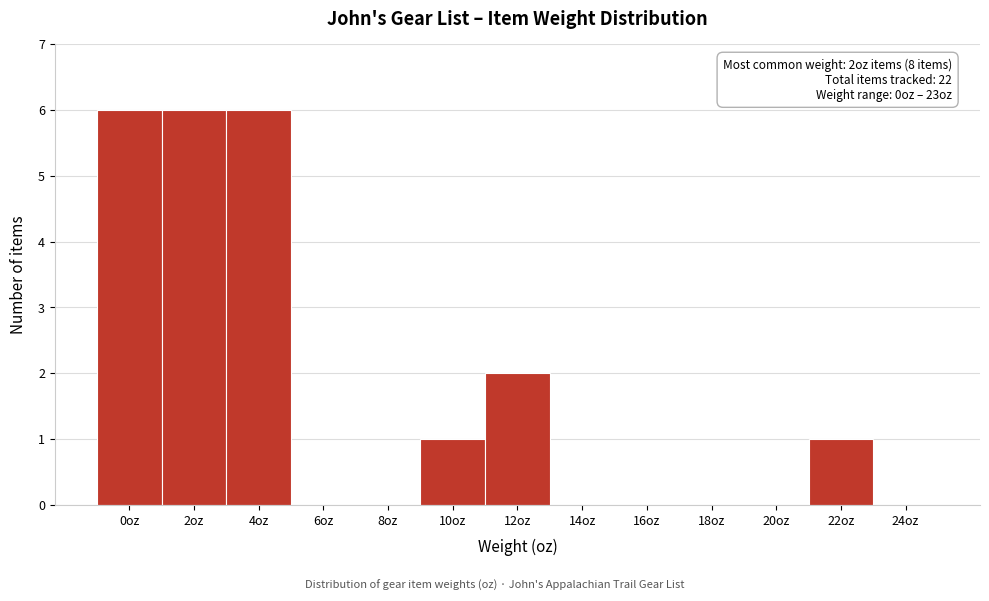

Reading left to right, what are all the values shown in this chart?

0oz=6	2oz=6	4oz=6	6oz=0	8oz=0	10oz=1	12oz=2	14oz=0	16oz=0	18oz=0	20oz=0	22oz=1	24oz=0